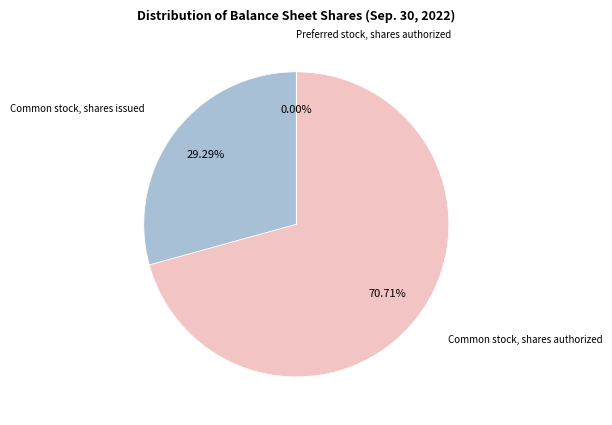

Does any single category account for the majority?

Yes